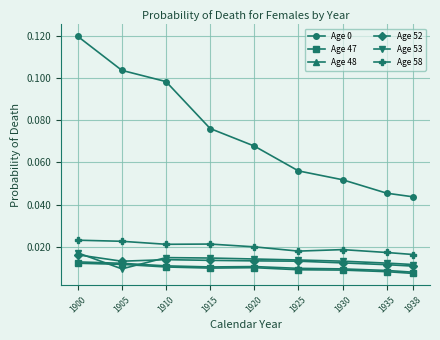

Count the Age 52 values in the range 0 to 1.

9